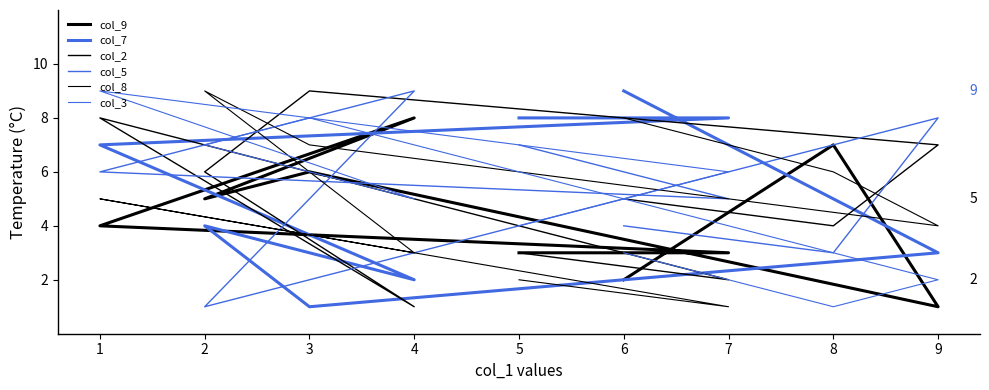

Does the chart display data point markers on the line(s)?

No